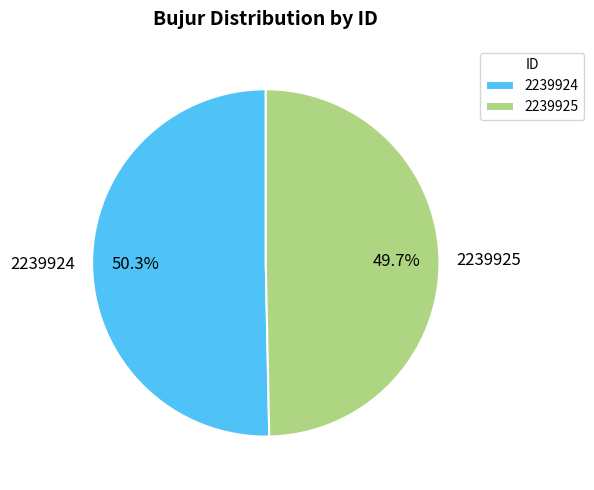

Which slice is the largest?

2239924